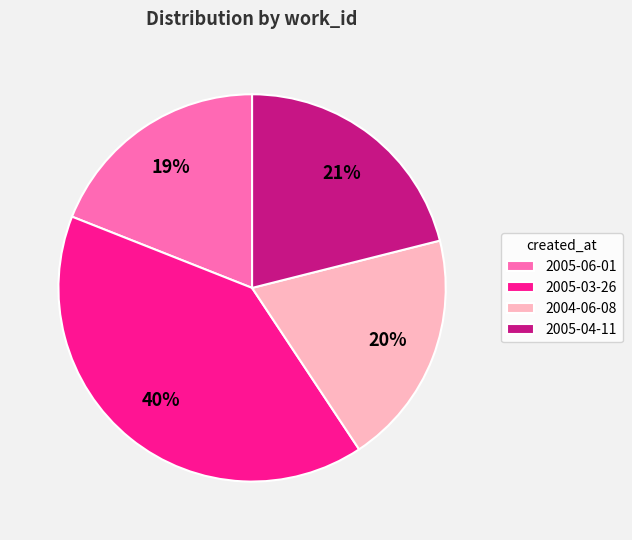

Count the number of slices in the pie.

4